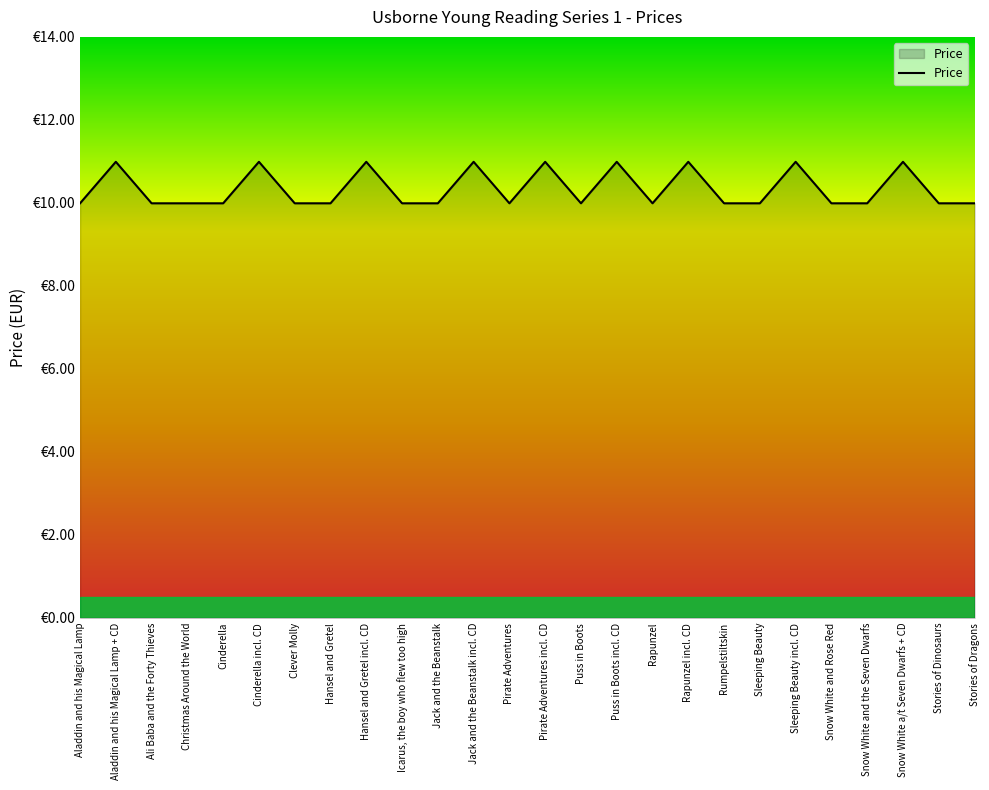

Is this an area chart (filled region under the line)?

Yes